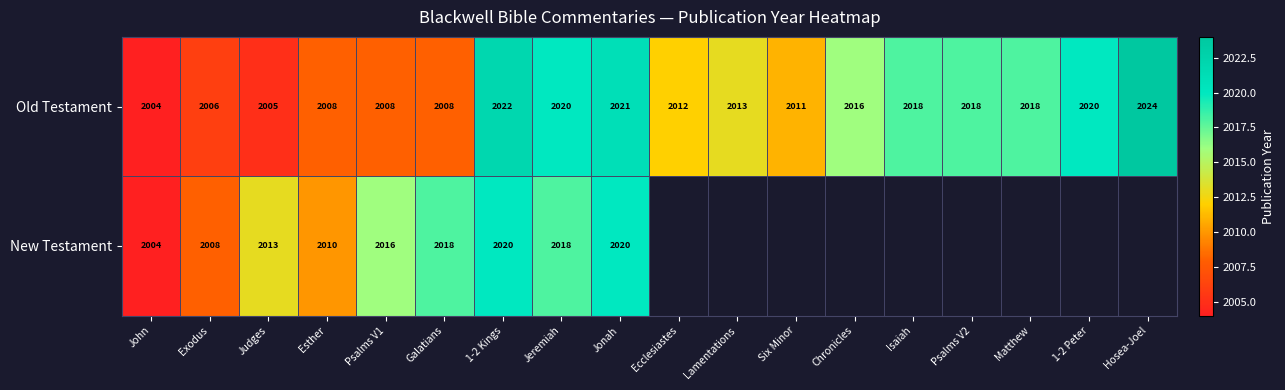

How many data points in Old Testament are less than 2016?

9